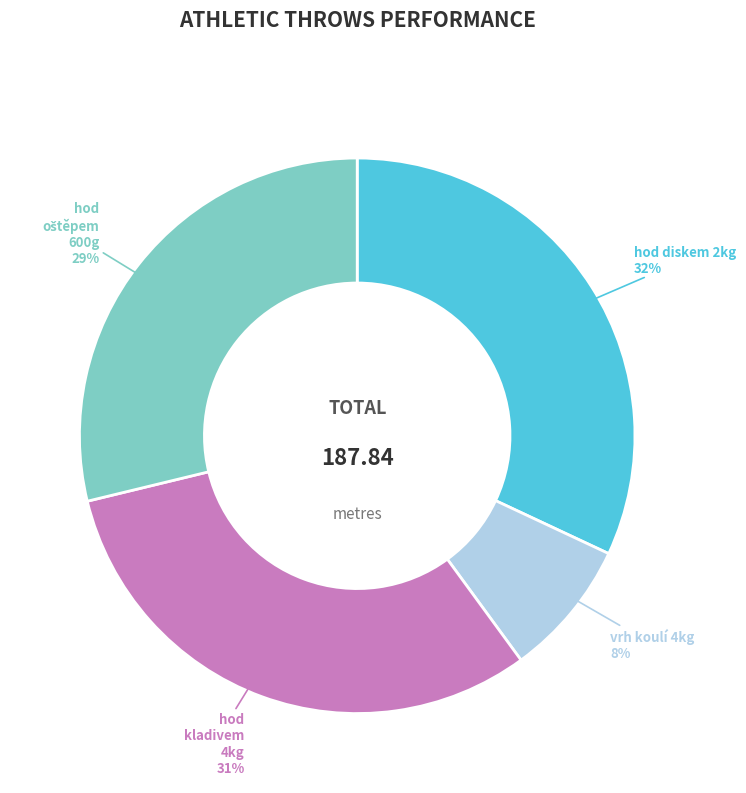

To the nearest percent, what is the average slice percentage?

25%